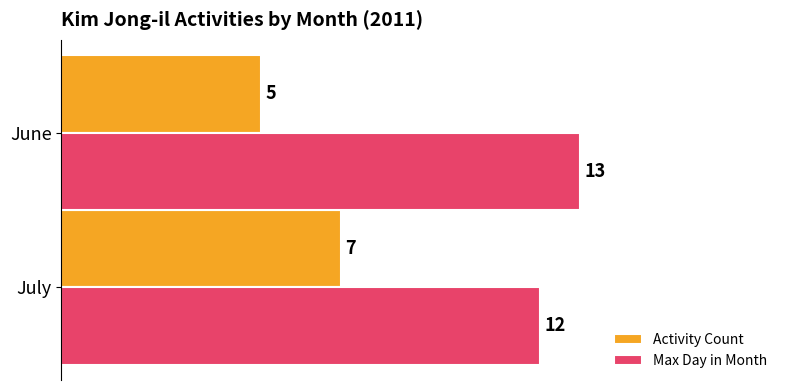

What is the sum of all Activity Count values?

12